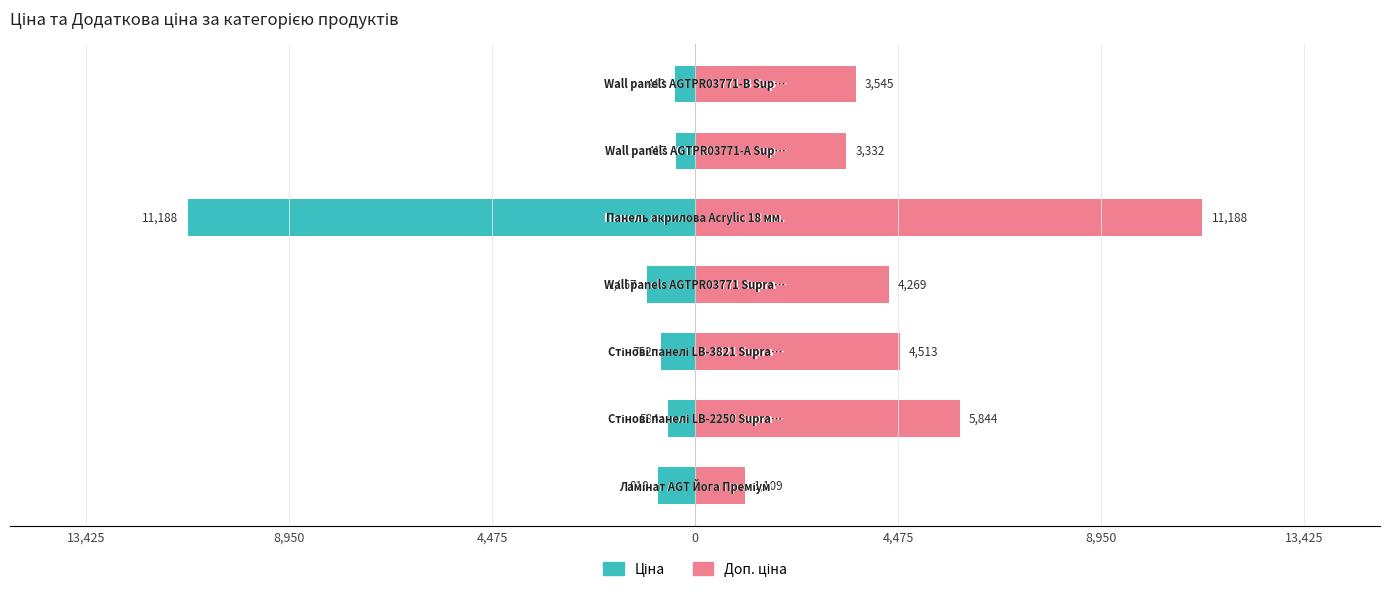

What is the average value of the Доп. ціна series?

4828.8